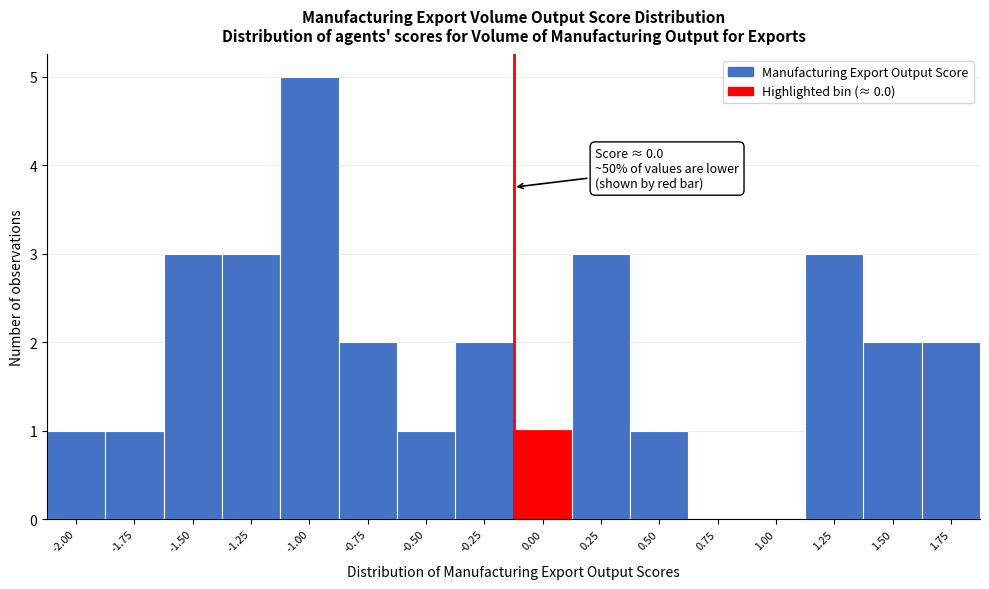

Reading left to right, extract all data points from this chart.

-2.00=1	-1.75=1	-1.50=3	-1.25=3	-1.00=5	-0.75=2	-0.50=1	-0.25=2	0.00=1	0.25=3	0.50=1	0.75=0	1.00=0	1.25=3	1.50=2	1.75=2